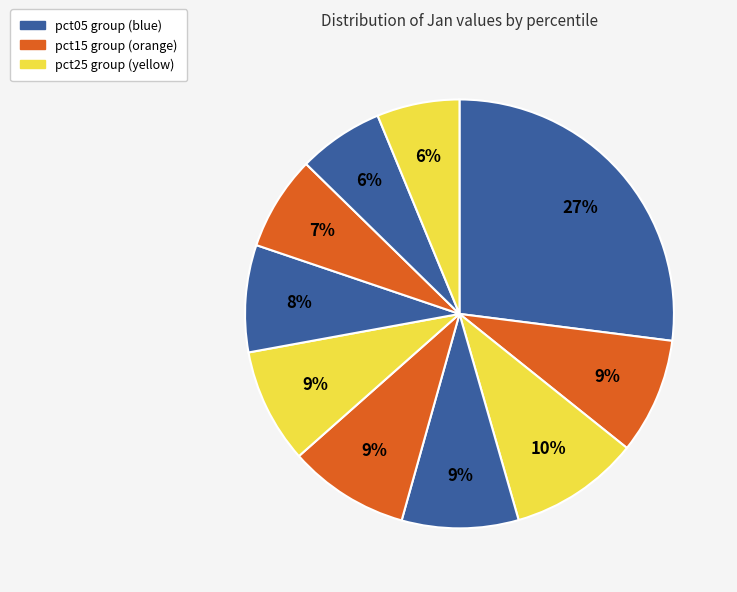

How many slices are in this pie chart?

10